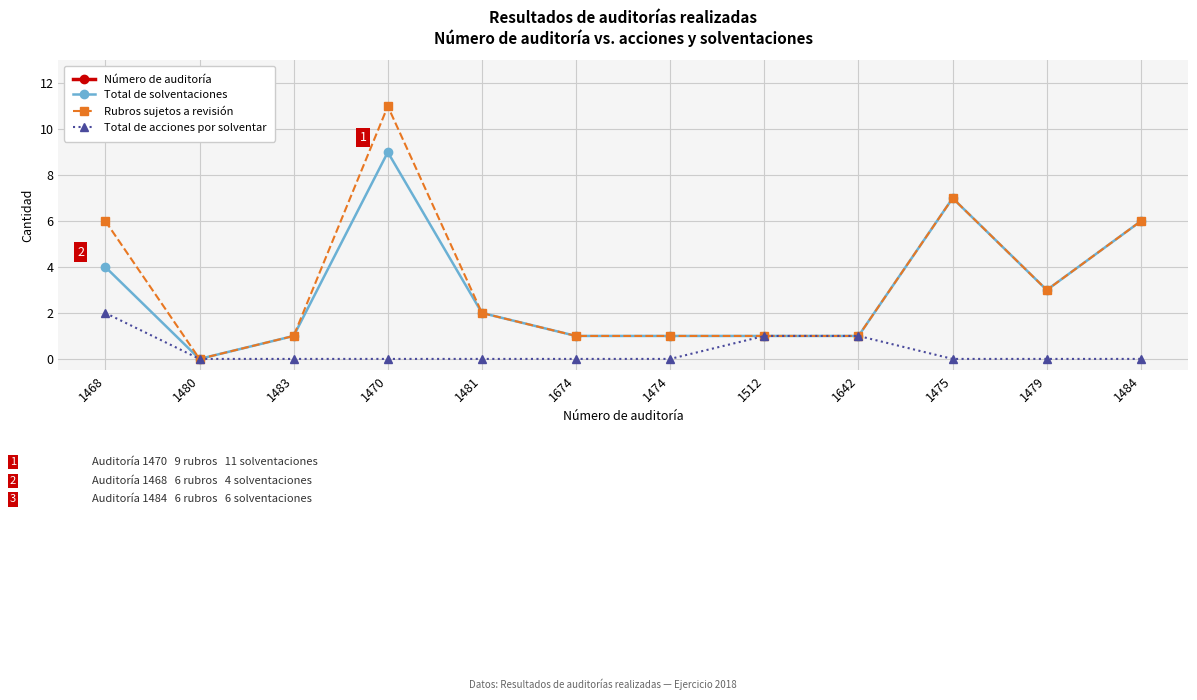

True or false: Número de auditoría and Rubros sujetos a revisión intersect in this chart.

False